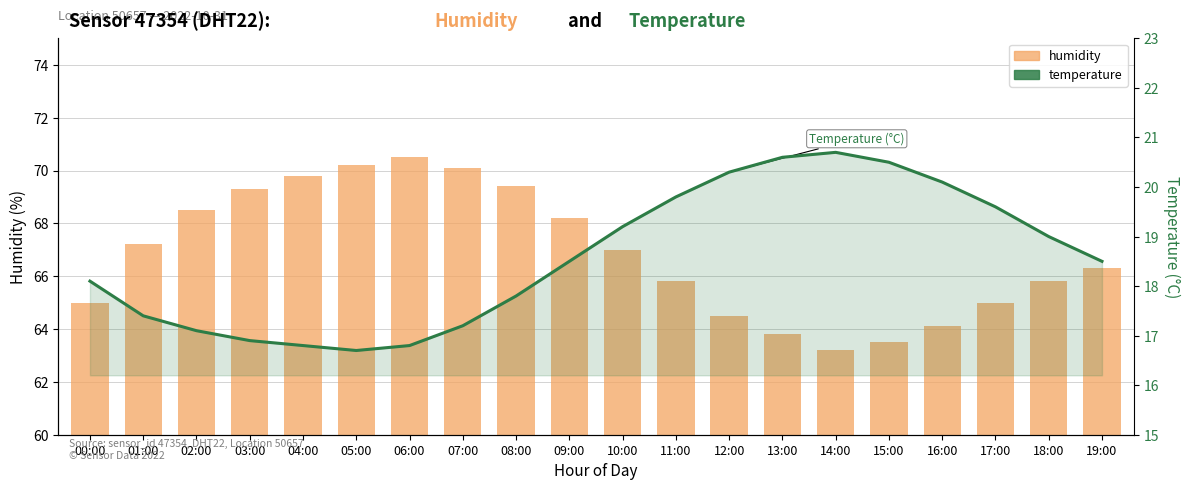

The value of humidity at 19:00 is 66.3. True or false?

True